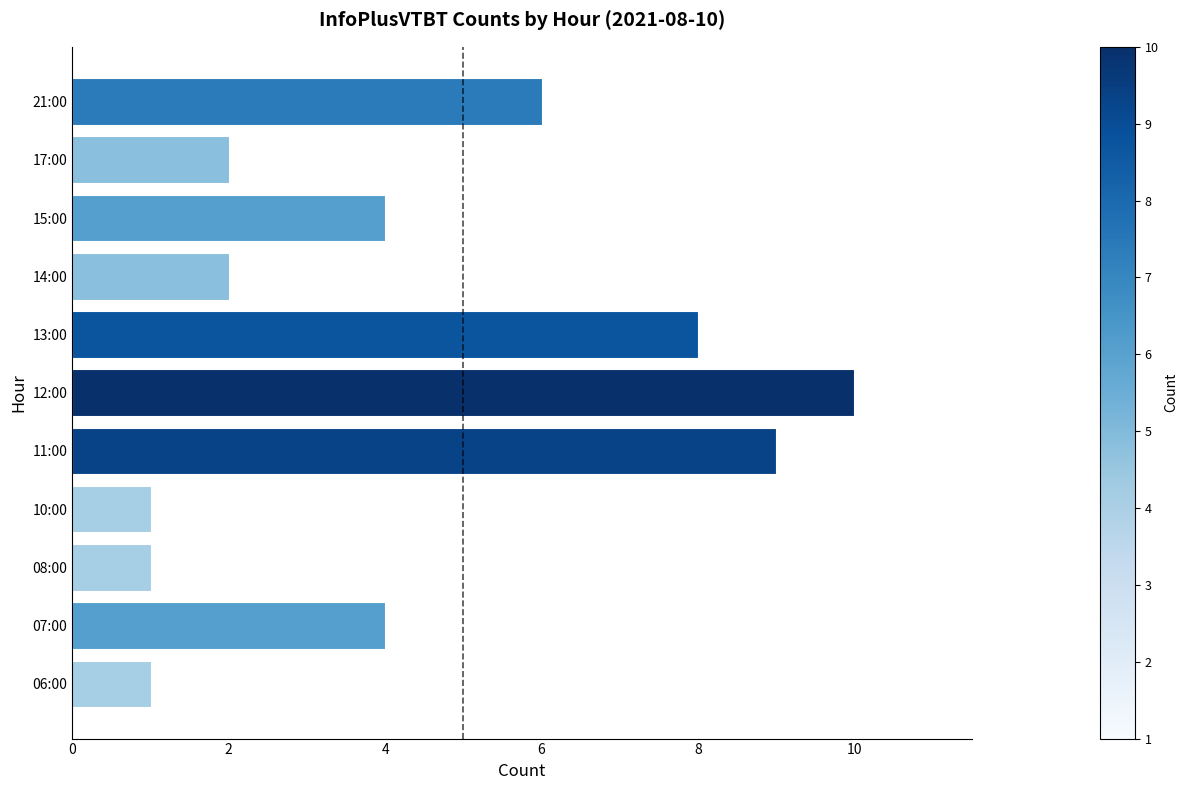

The chart shows a value of 13 at 11:00. True or false?

False